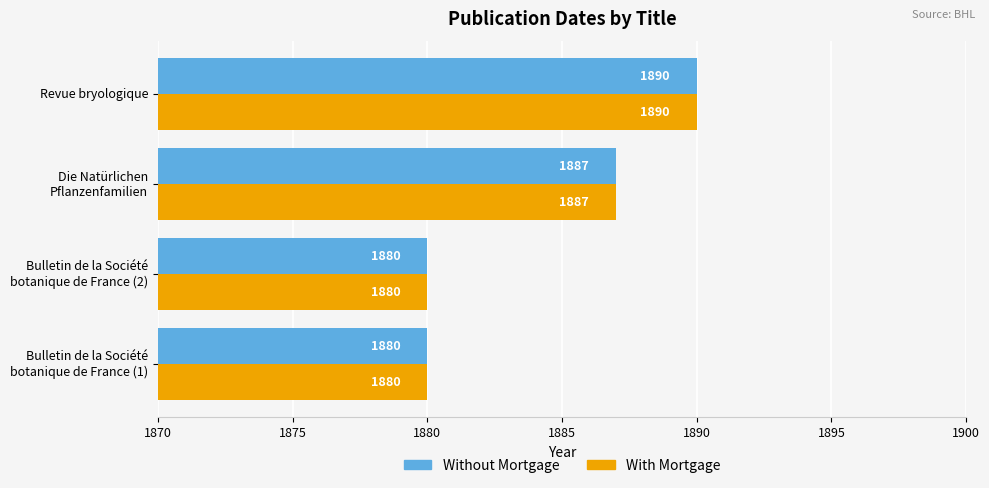

What is the average value of the With Mortgage series?

1884